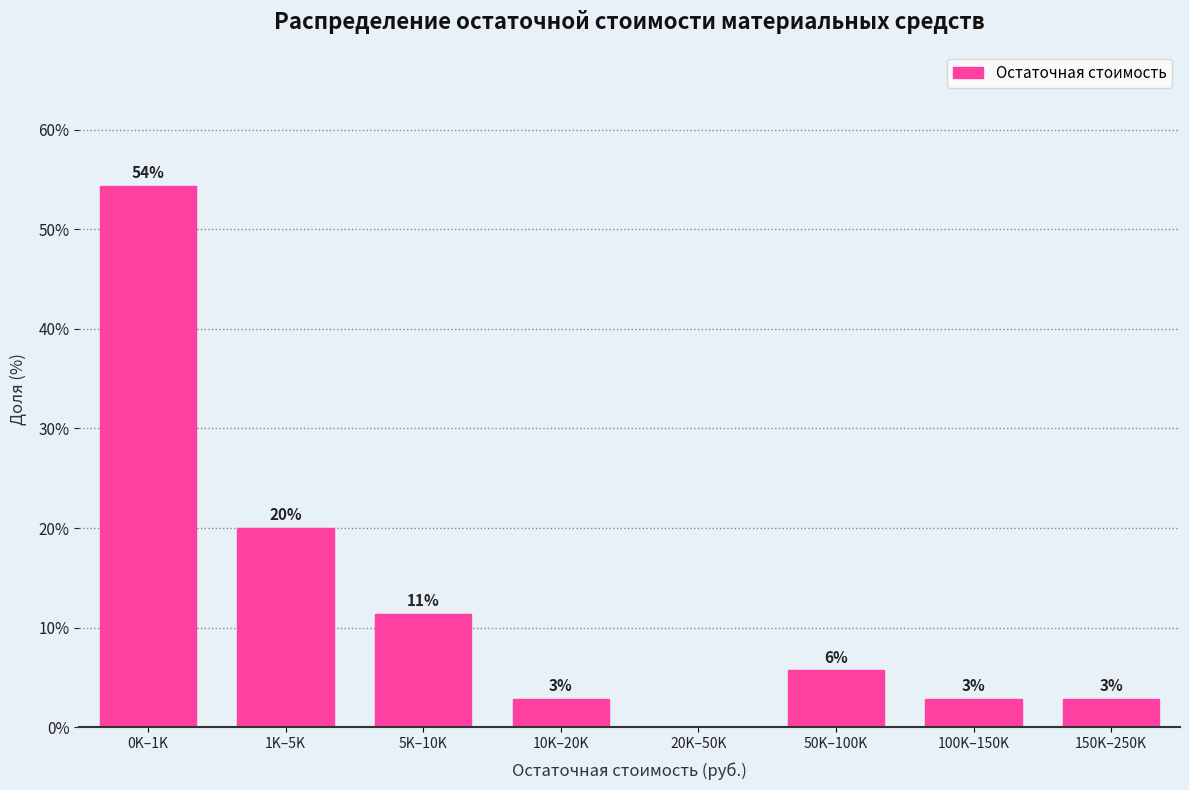

Are the bars horizontal?

No